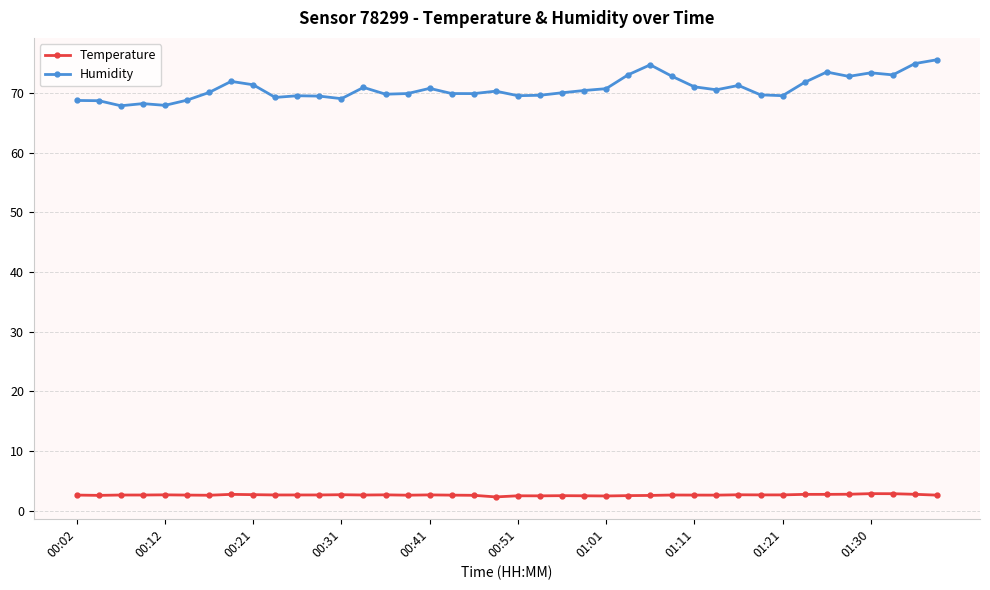

What is the value of the Temperature point at the 6th from the left?

2.6